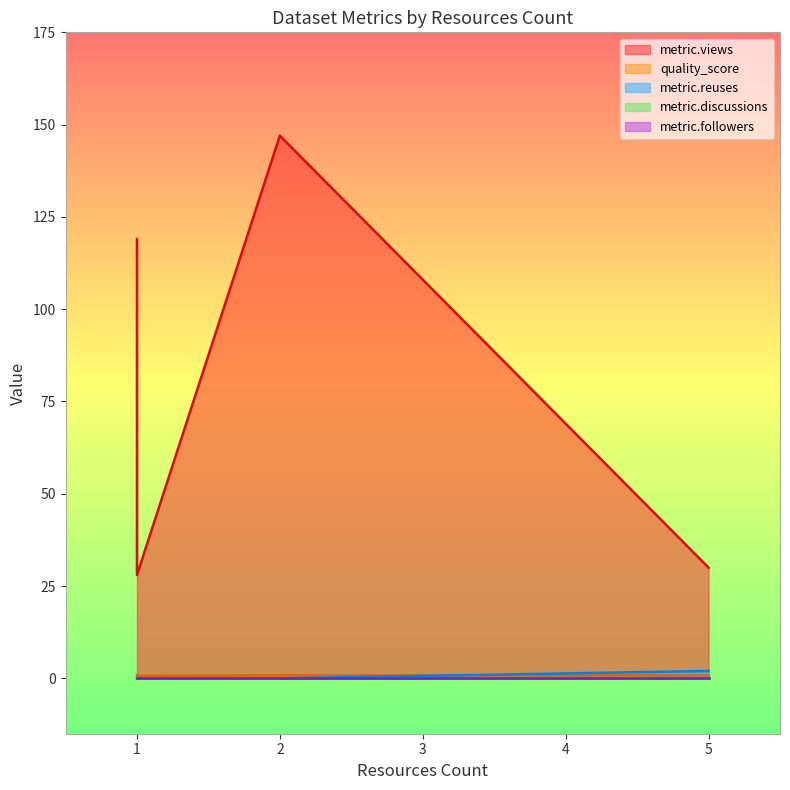

True or false: metric.followers has a value of 0.0 at 1.

True